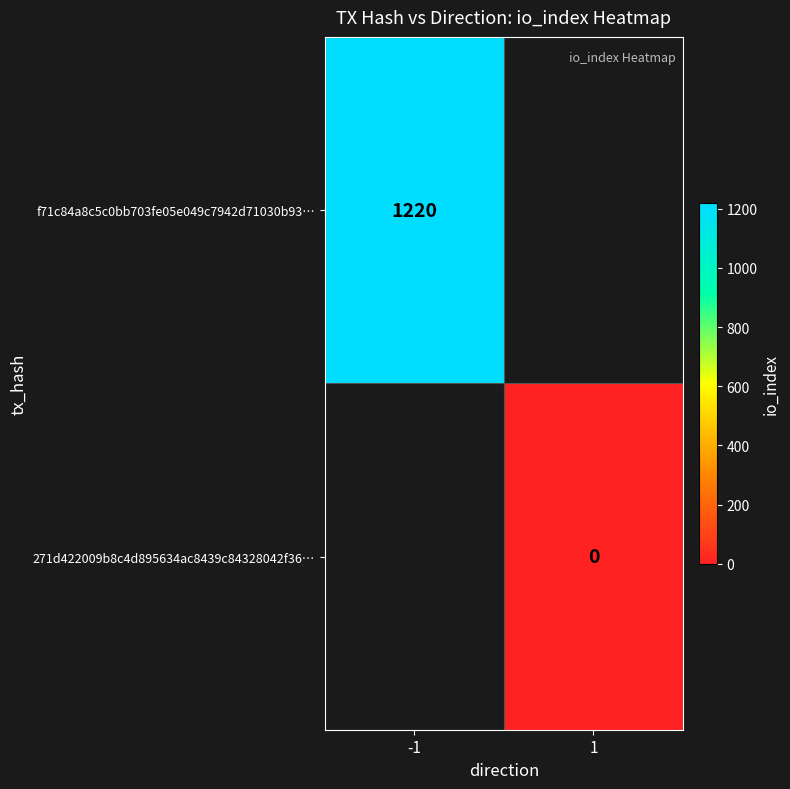

Is it true that f71c84a8c5c0bb703fe05e049c7942d71030b93… equals 331 at -1?

False